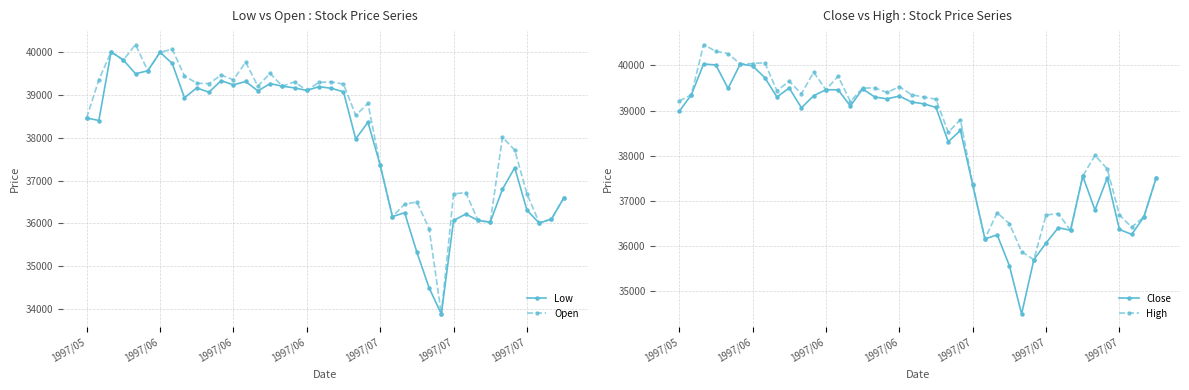

List the series in order of their peak value, lowest first.

Low, Close, Open, High